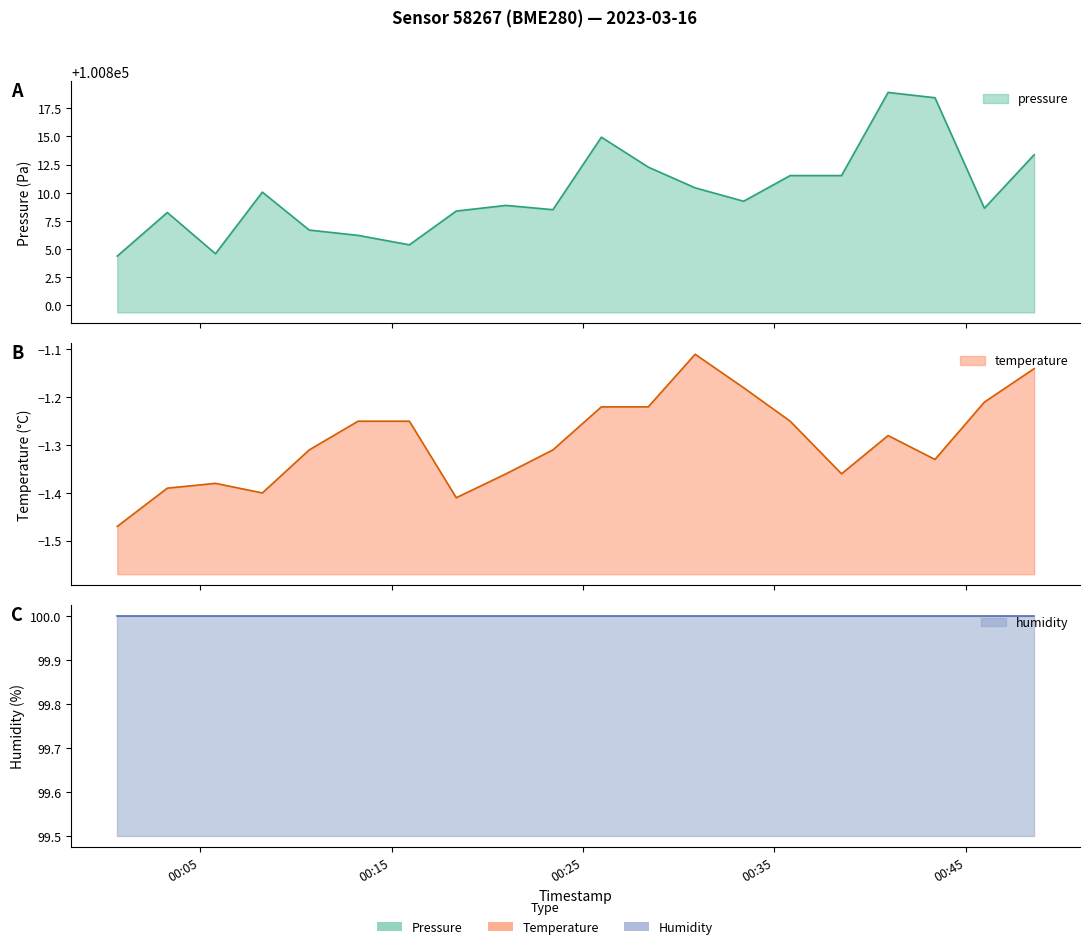

Which label corresponds to the smallest value in the chart?

2023-03-16T00:00:40